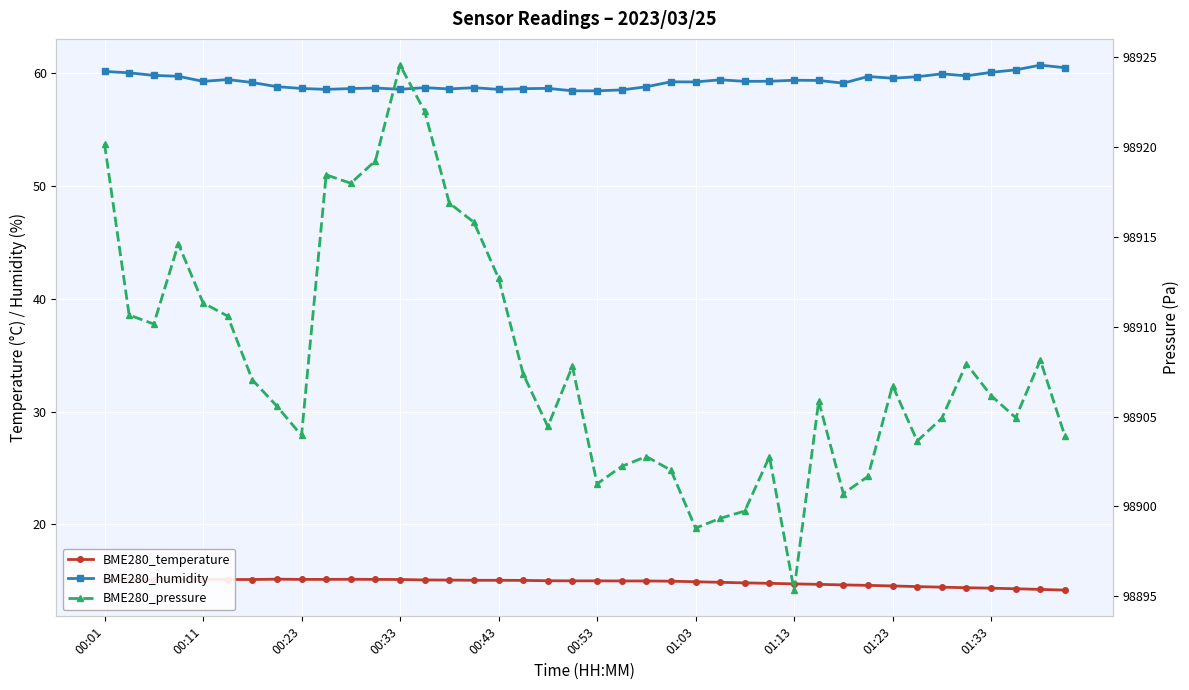

True or false: BME280_pressure has a value of 21445.7 at 01:03.

False